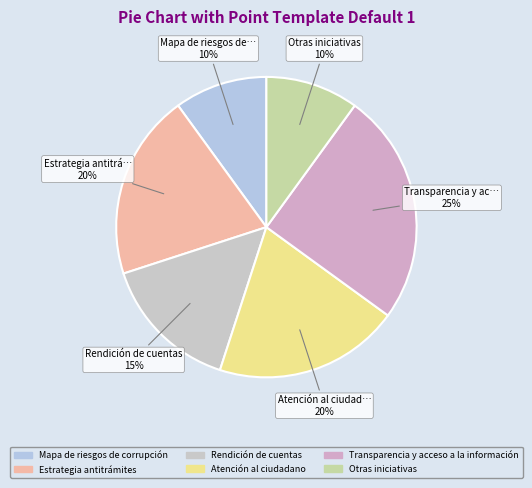

How many slices are in this pie chart?

6